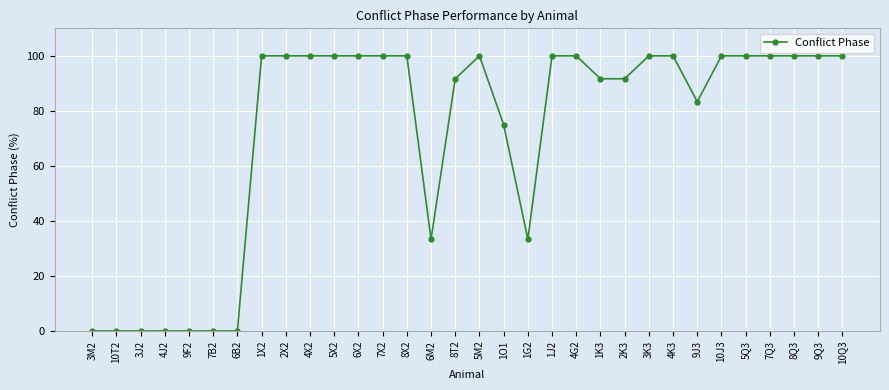

What is the greatest value displayed?

100.0